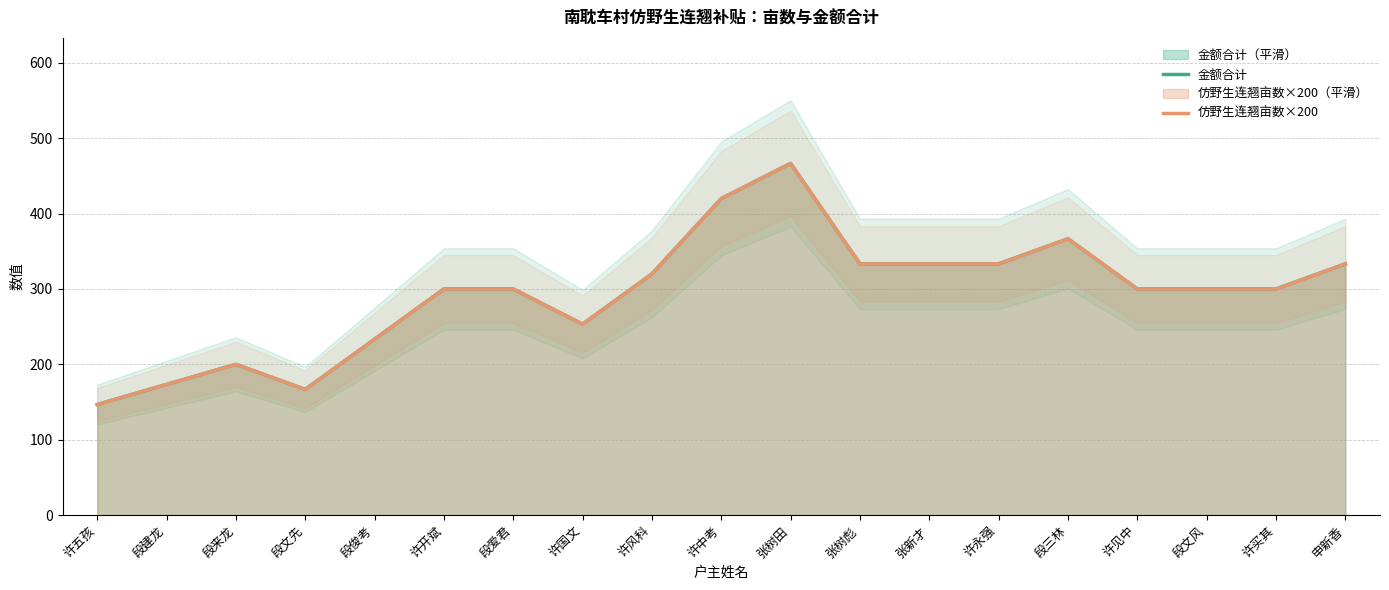

What is the average value of the 仿野生连翘亩数×200 series?

293.7